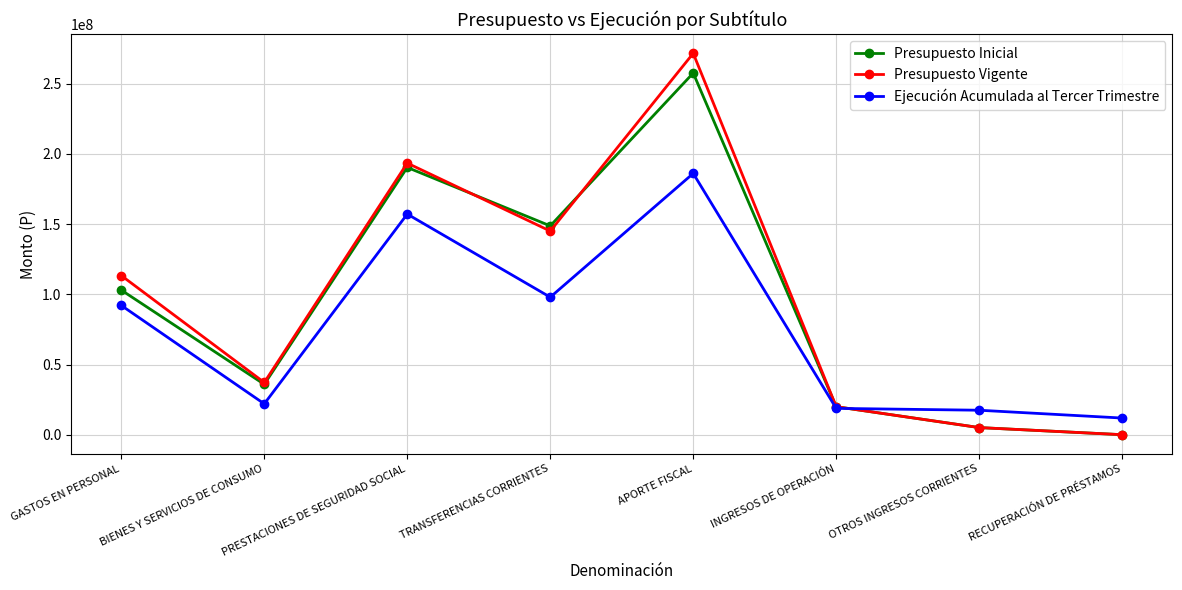

What value does the Presupuesto Inicial series have at RECUPERACIÓN DE PRÉSTAMOS, to the nearest 50?

139000